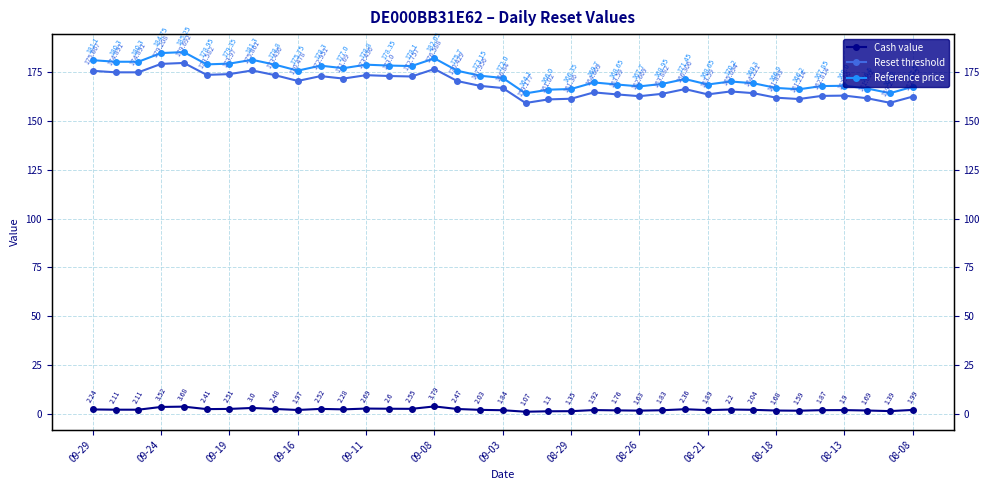

What is the difference between the highest and lowest values at 08-08?

165.5